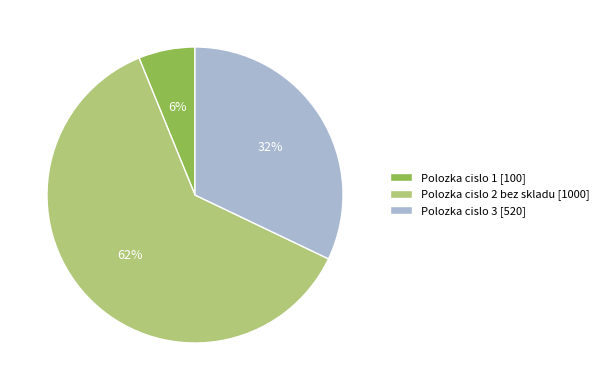

Is there a majority slice in this chart?

Yes